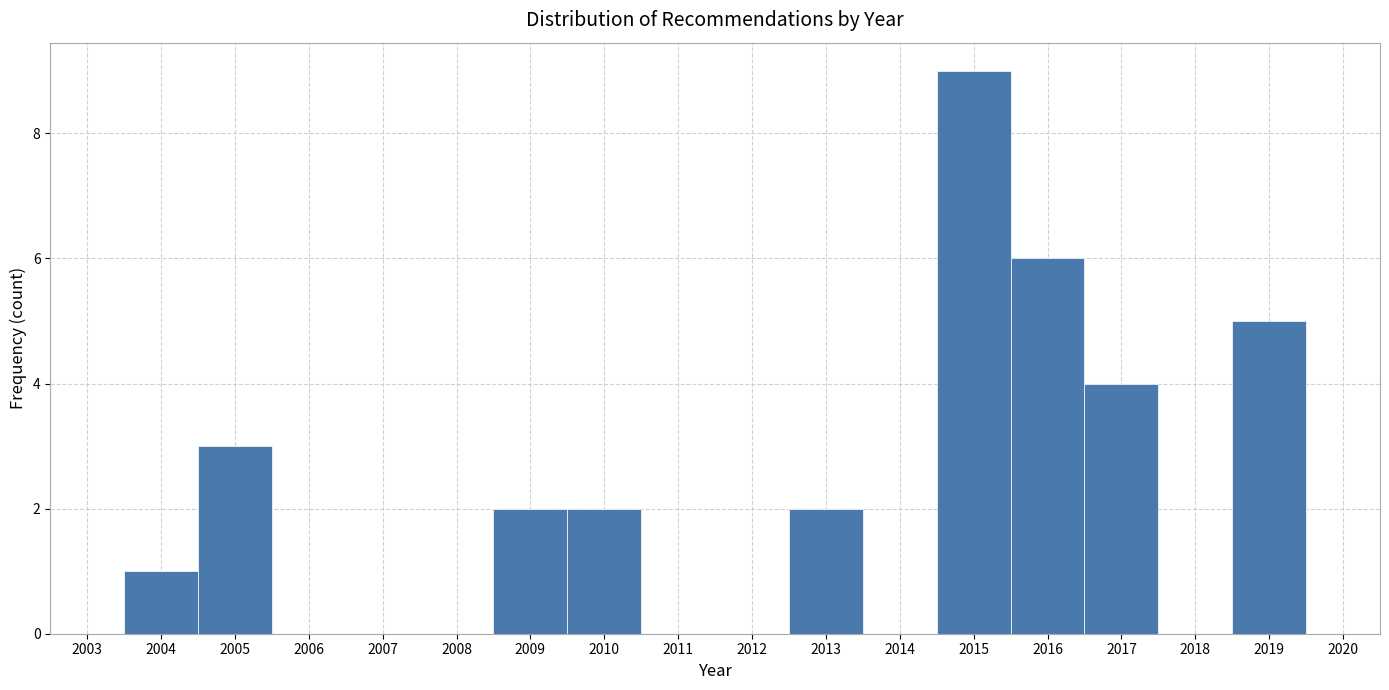

Which range on the x-axis has the tallest bar?

2014.5 to 2015.5